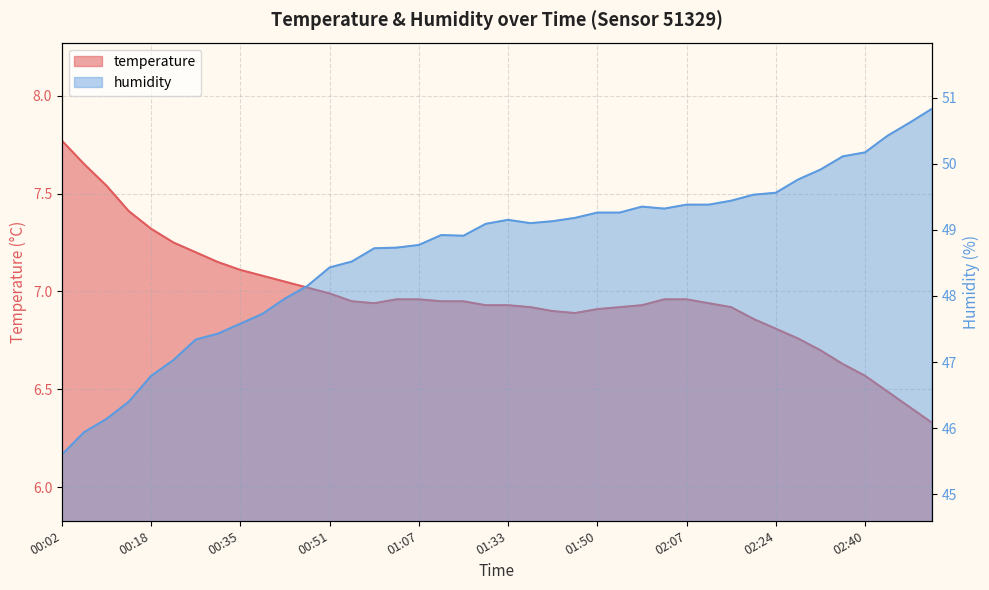

True or false: temperature and humidity cross at least once.

False